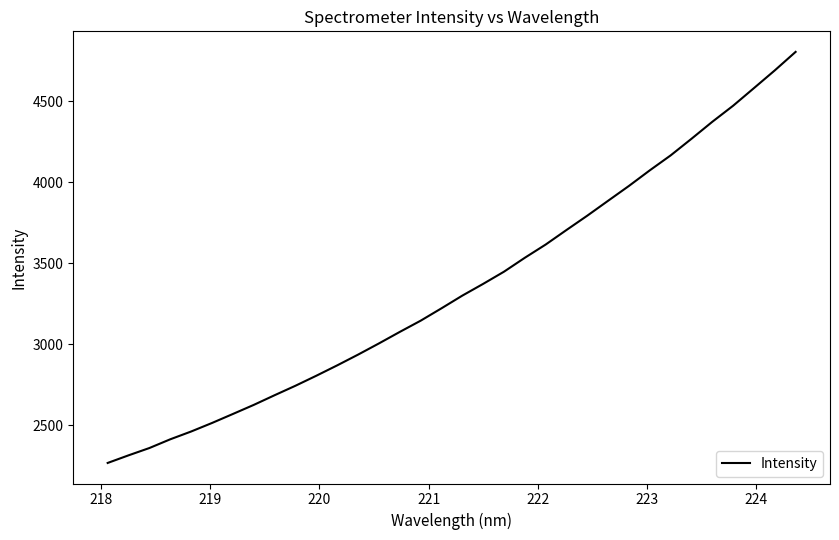

What is the difference between the maximum and minimum values?

2540.4